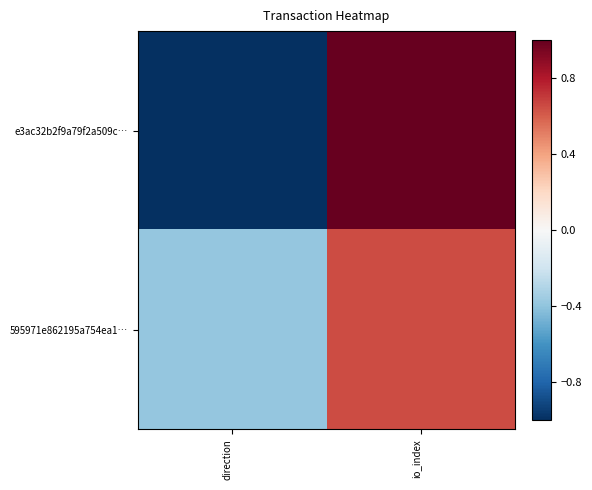

List the series in order of their overall mean, lowest first.

e3ac32b2f9a79f2a509c…, 595971e862195a754ea1…